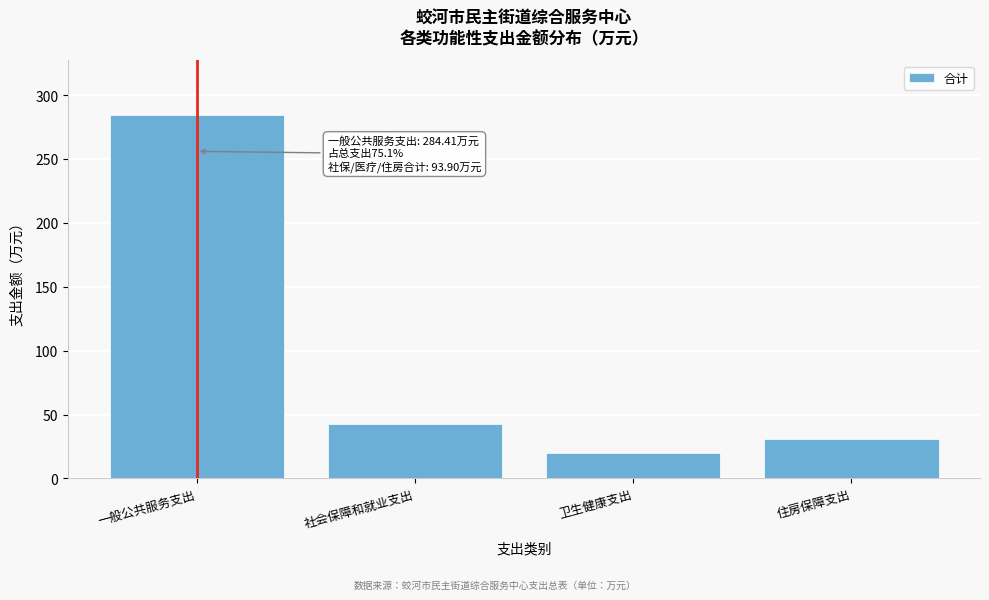

Reading right to left, what are all the values shown in this chart?

31.2	20.1	42.6	284.4